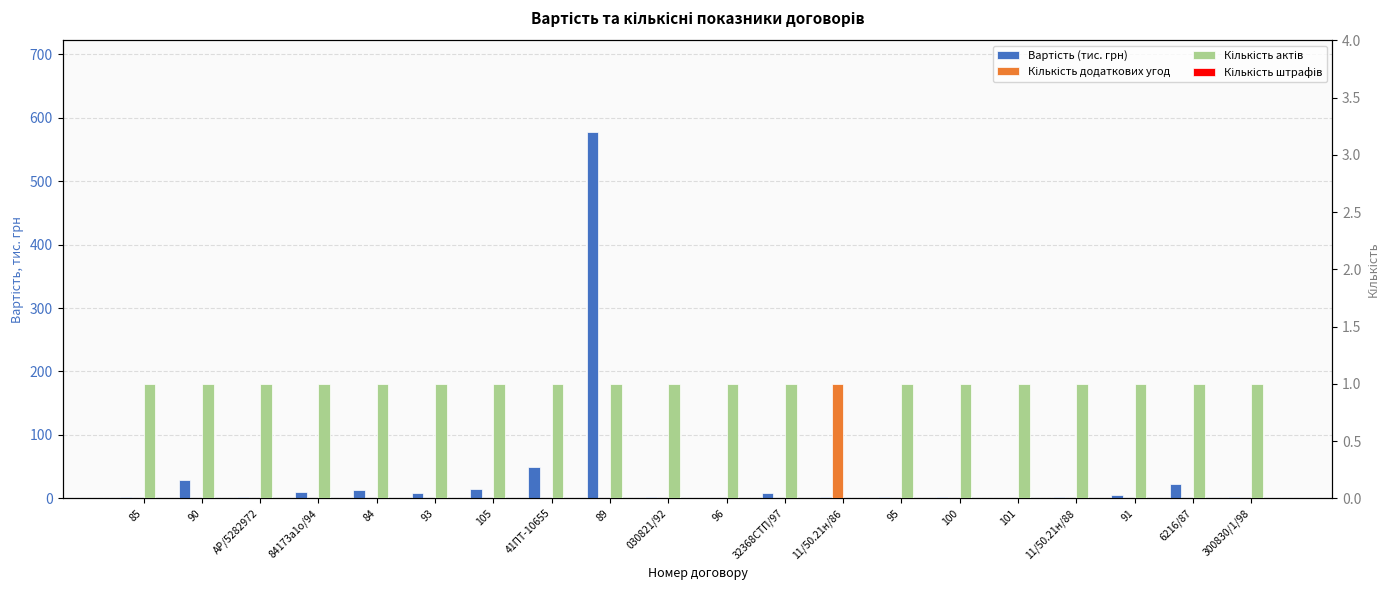

The Кількість додаткових угод series shows 0.3 at 84173а1о/94. True or false?

False